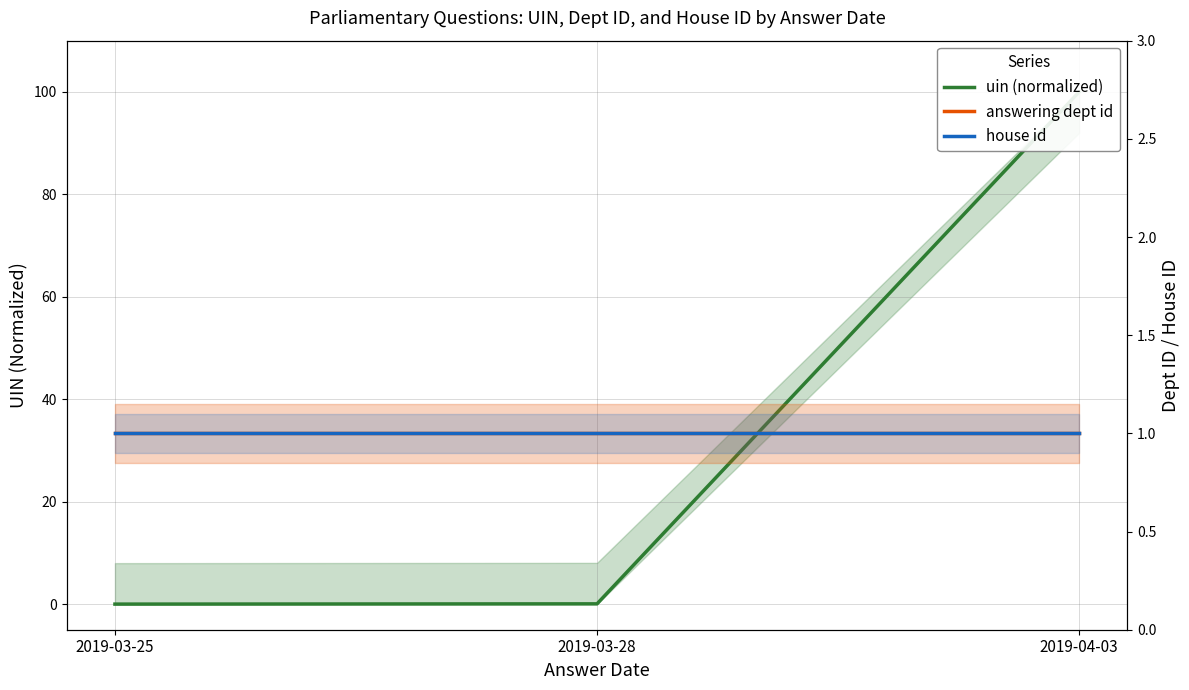

Reading left to right, what are all the values shown in this chart?

uin (normalized): 0.0	0.1	100.0
answering dept id: 1.0	1.0	1.0
house id: 1.0	1.0	1.0